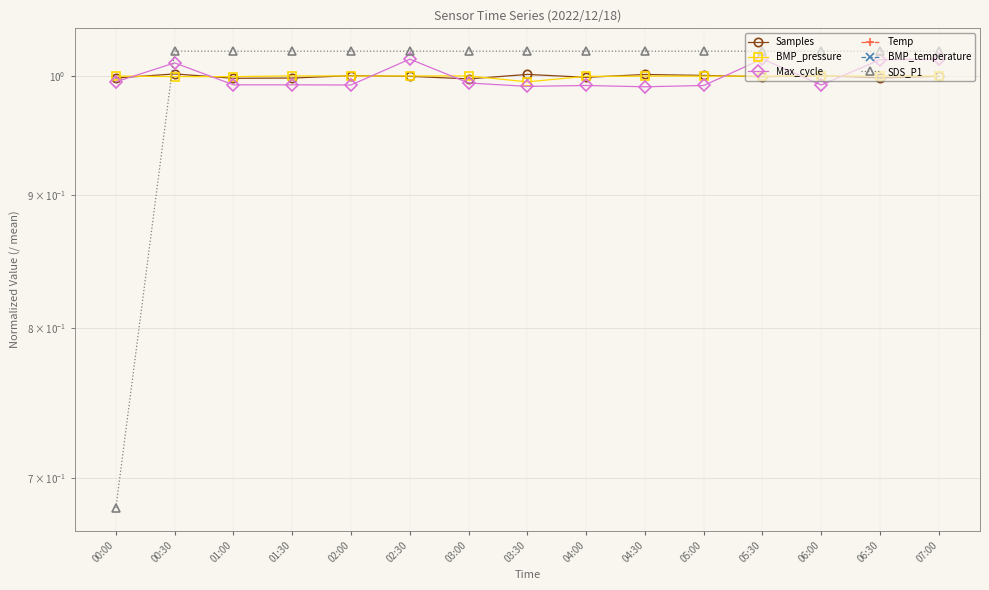

How many distinct data groups are displayed?

6